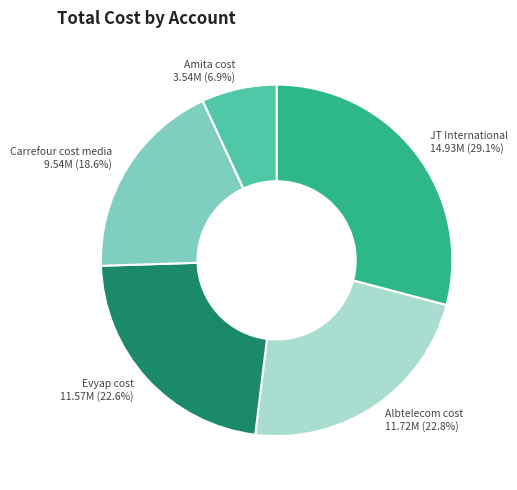

Combined, do Amita cost and Carrefour cost media account for over 50%?

No